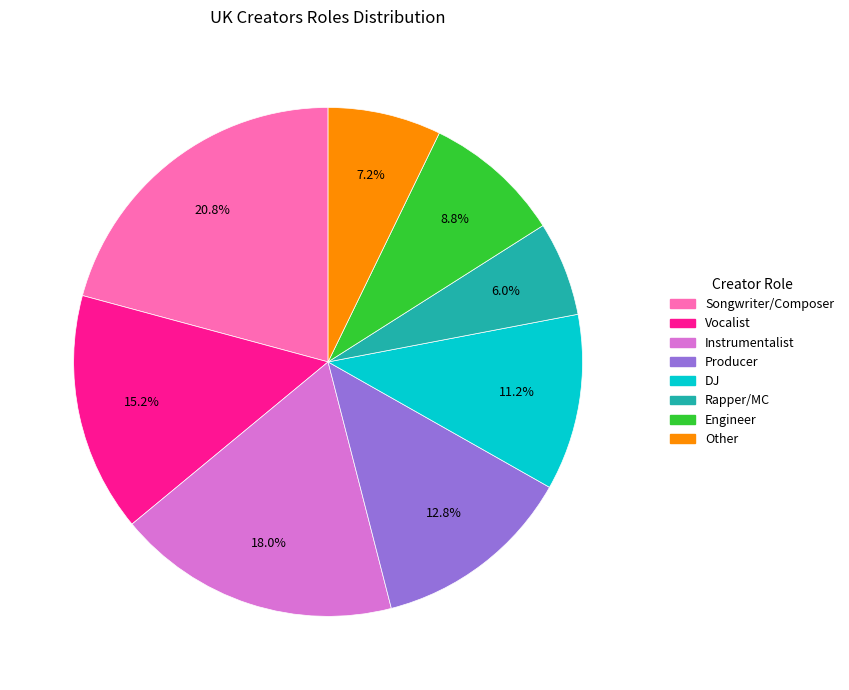

Which category has the biggest portion of the pie?

Songwriter/Composer